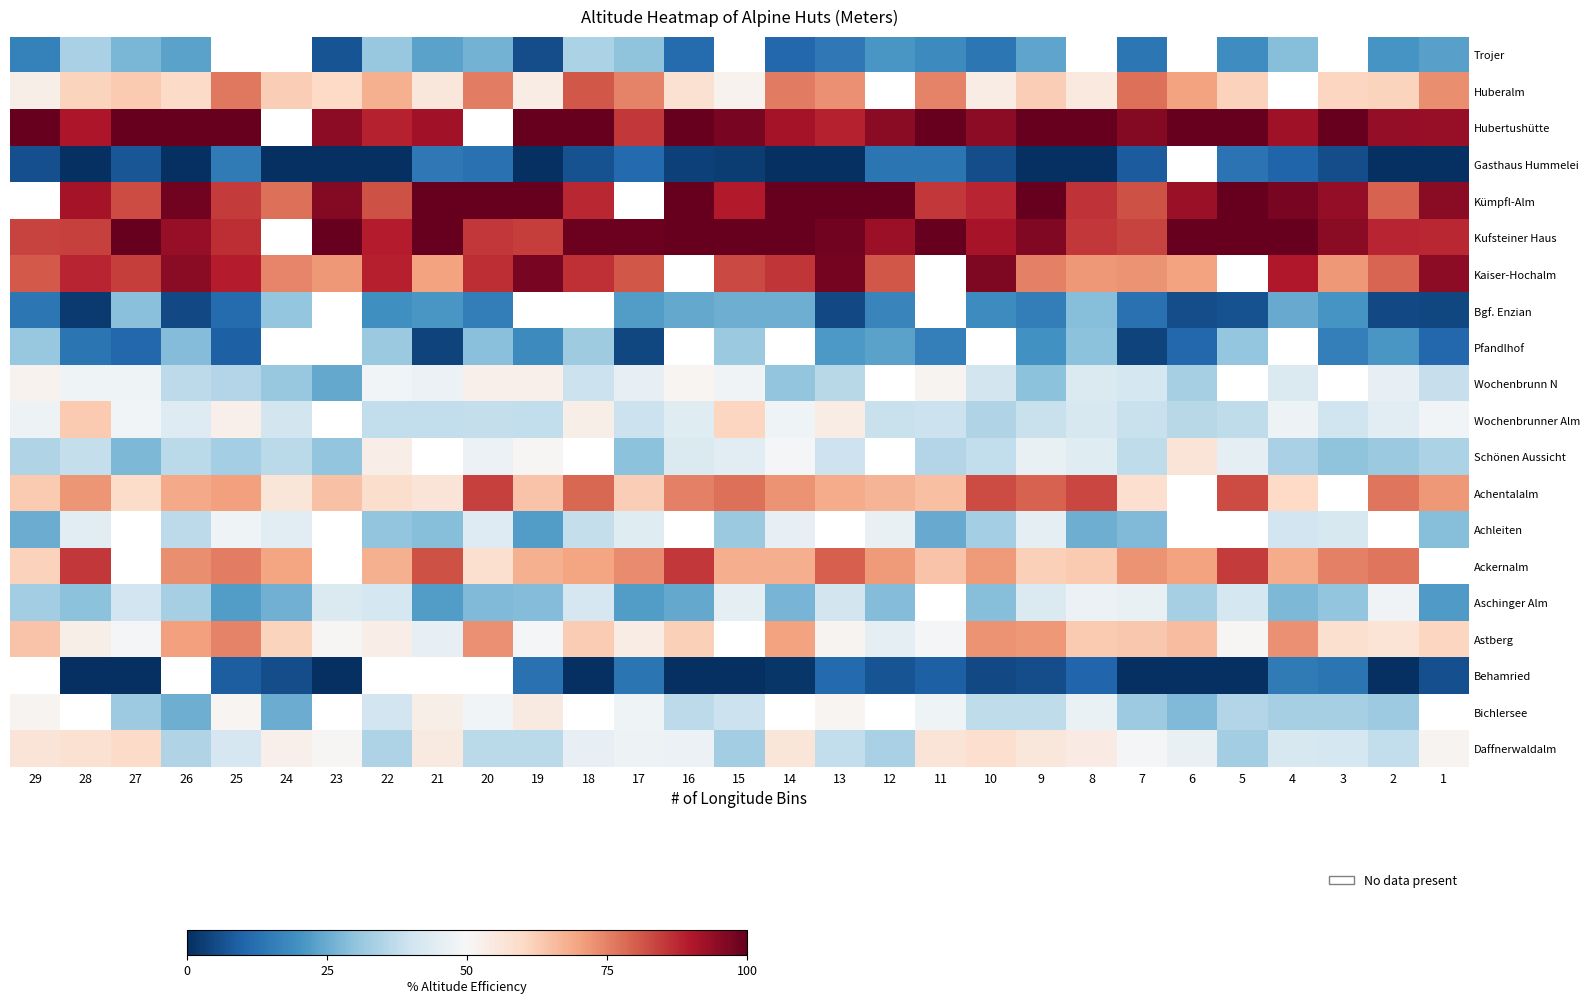

Rank the categories by Daffnerwaldalm value from lowest to highest.

5, 15, 12, 22, 26, 19, 20, 2, 13, 3, 25, 4, 18, 6, 16, 17, 7, 23, 1, 24, 8, 21, 9, 14, 29, 11, 28, 10, 27